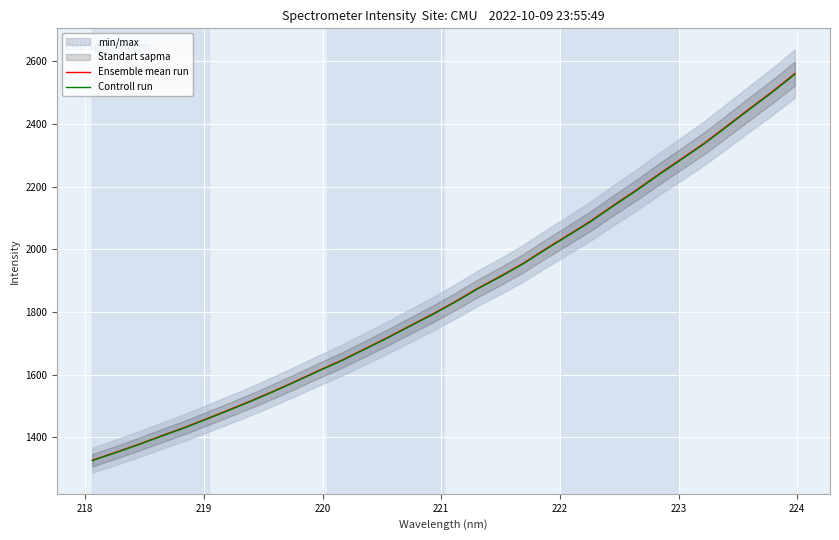

Reading right to left, list all the values displayed in this chart.

Ensemble mean run: 2560.5	2503.0	2448.6	2393.4	2338.6	2289.1	2240.1	2189.0	2140.7	2090.9	2045.8	2001.2	1955.0	1914.1	1875.4	1832.9	1793.0	1755.6	1717.7	1681.7	1645.9	1613.5	1579.9	1547.4	1516.2	1486.7	1457.8	1429.5	1403.3	1376.4	1351.0	1326.6
Controll run: 2557.9	2500.5	2446.2	2391.0	2336.3	2286.8	2237.8	2186.8	2138.6	2088.8	2043.7	1999.2	1953.0	1912.2	1873.5	1831.1	1791.2	1753.8	1716.0	1680.0	1644.3	1611.9	1578.4	1545.9	1514.7	1485.2	1456.3	1428.1	1401.9	1375.0	1349.6	1325.3